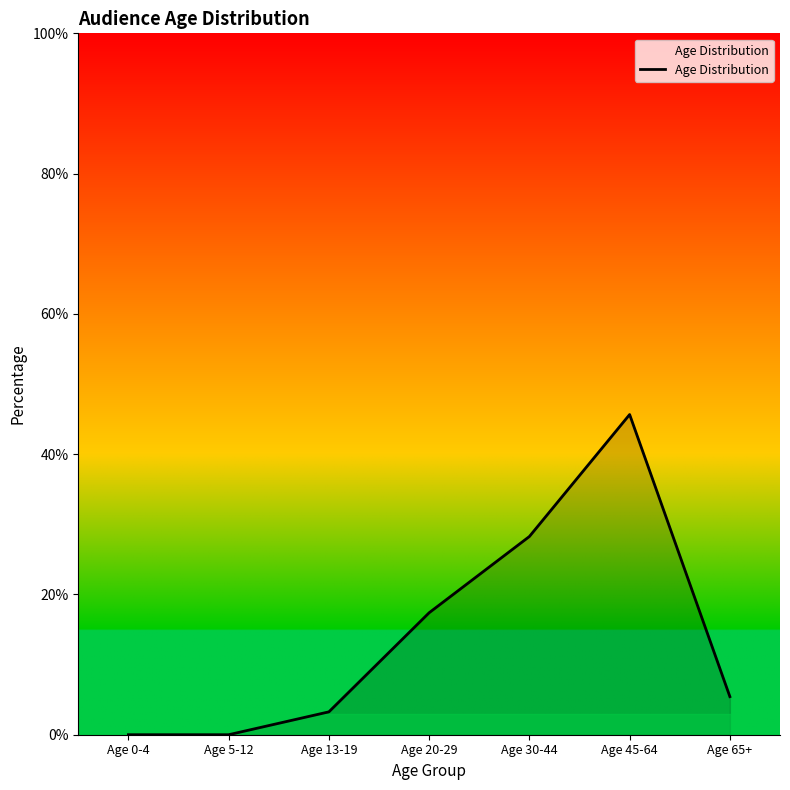

What position from the right is Age 0-4?

7